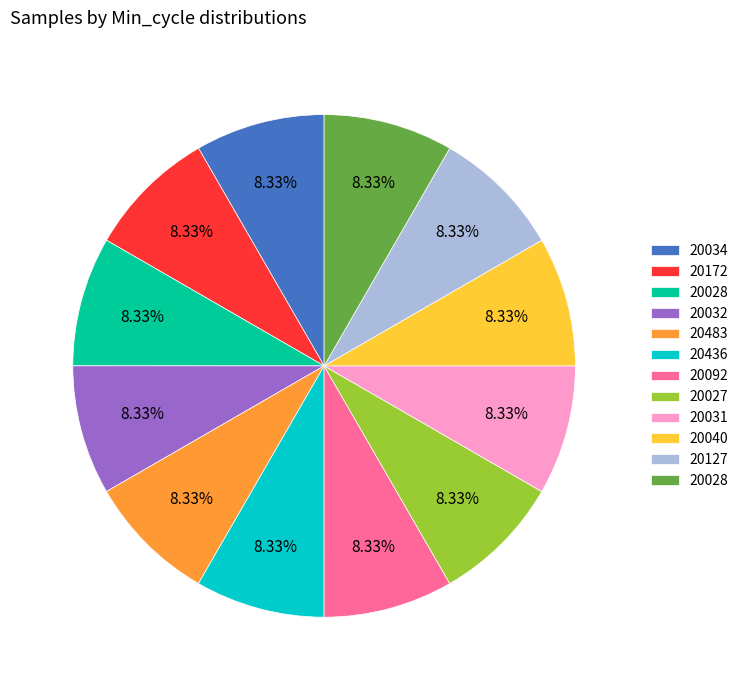

Is there any slice that represents more than half of the pie?

No